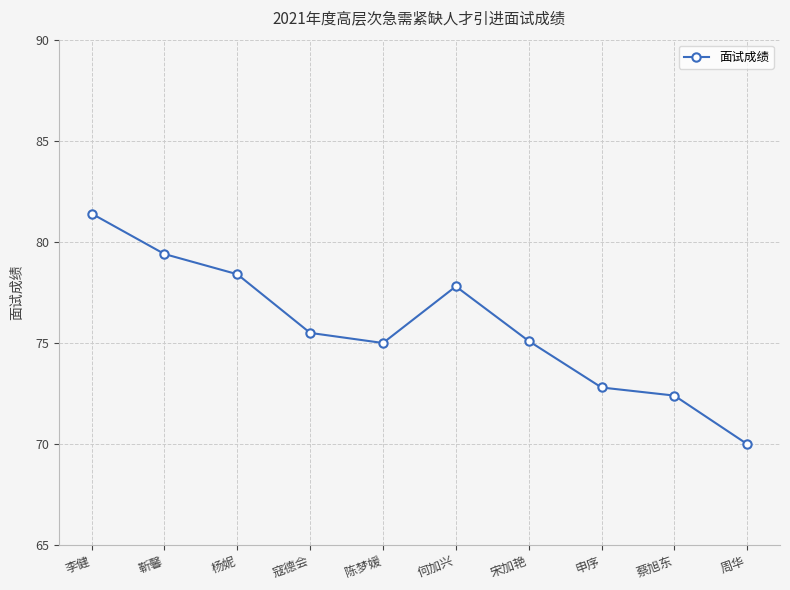

True or false: the data shows 114.1 at 申序.

False